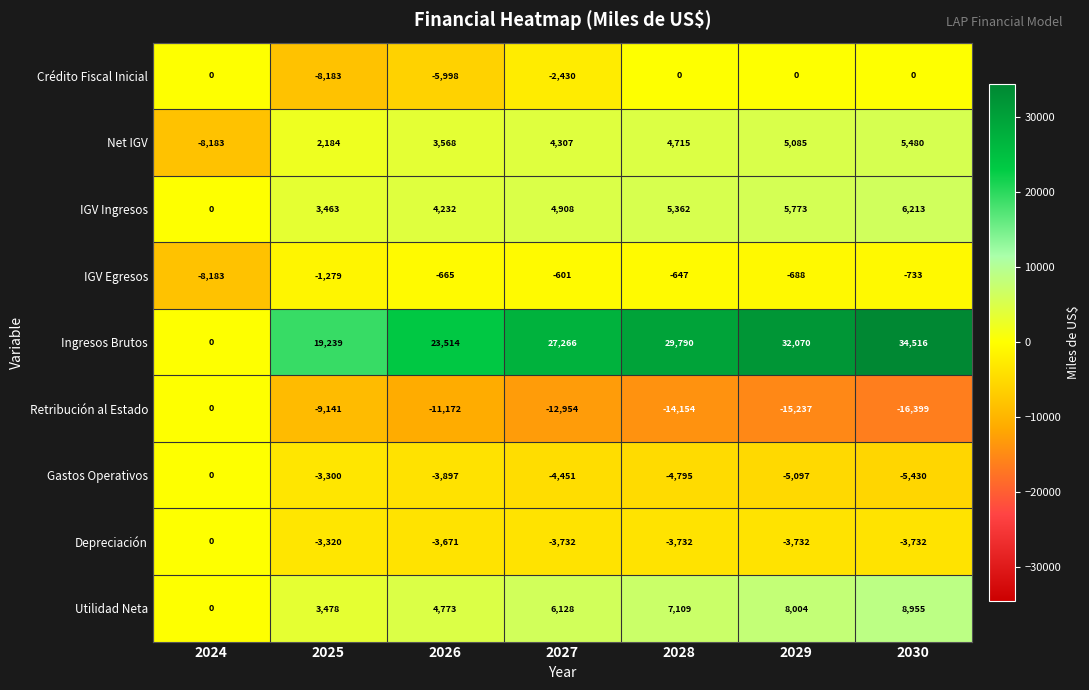

Rank the series at 2027 from highest to lowest value.

Ingresos Brutos, Utilidad Neta, IGV Ingresos, Net IGV, IGV Egresos, Crédito Fiscal Inicial, Depreciación, Gastos Operativos, Retribución al Estado